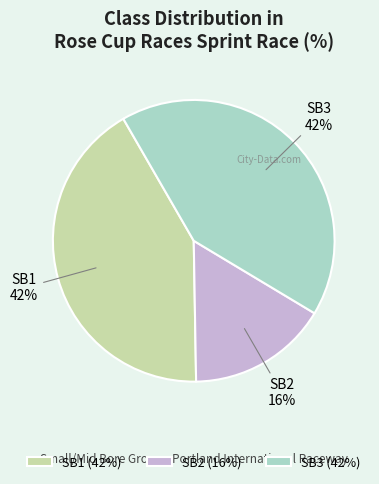

Which category has the smallest portion of the pie?

SB2